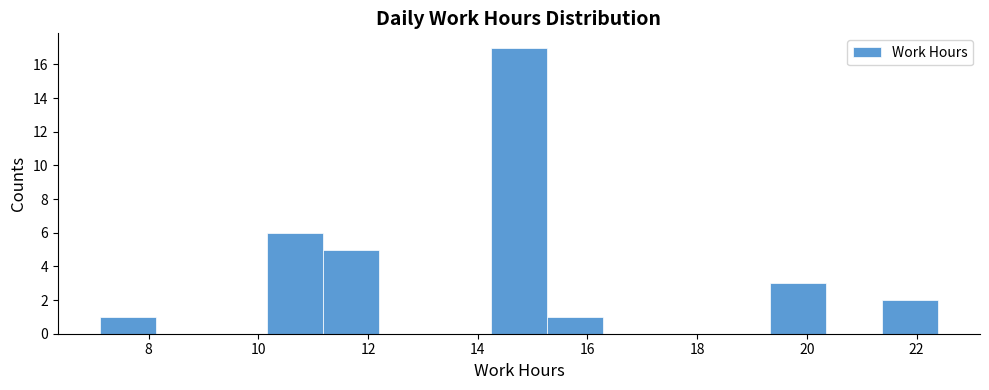

Which range on the x-axis has the tallest bar?

14.2 to 15.2